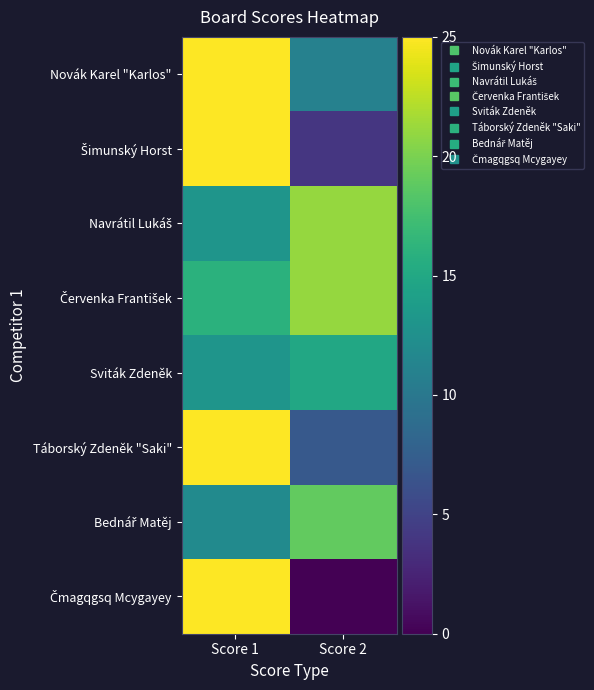

At Score 1, list the series in order from smallest to largest.

Bednář Matěj, Navrátil Lukáš, Sviták Zdeněk, Červenka František, Novák Karel "Karlos", Šimunský Horst, Táborský Zdeněk "Saki", Čmagqgsq Mcygayey